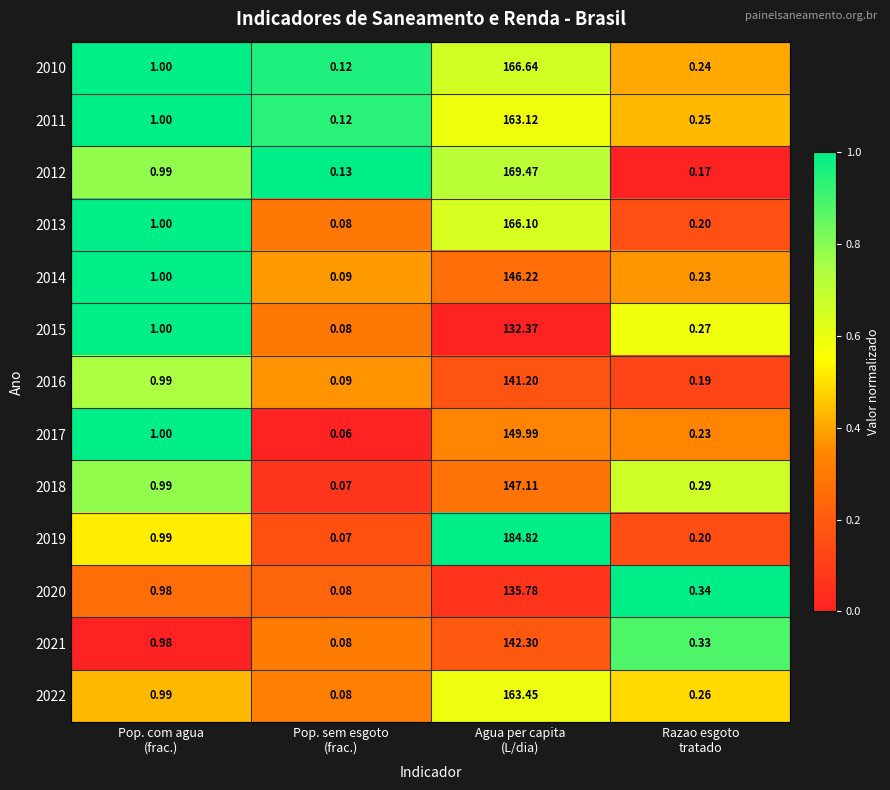

How many data points in 2013 are less than 1?

2